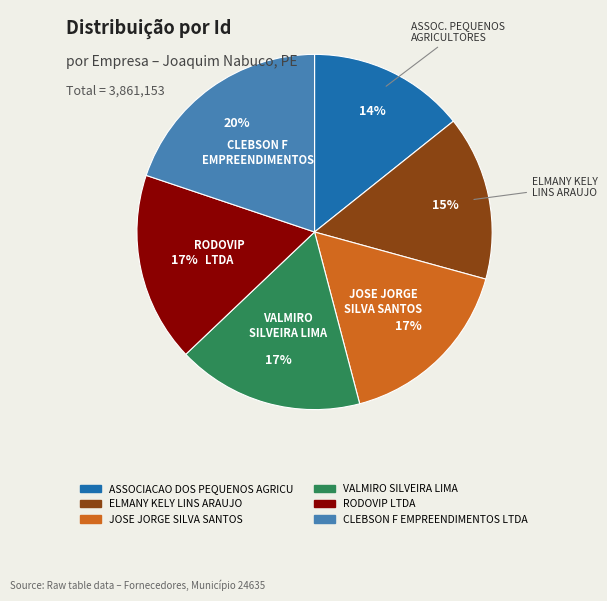

To the nearest percent, what is the average slice percentage?

17%